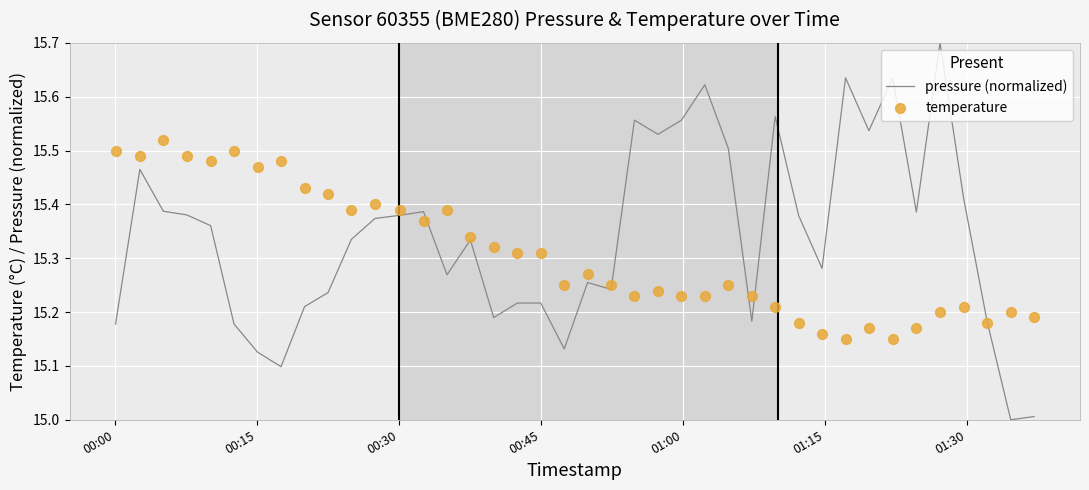

At how many categories does at least one series exceed 15?

40